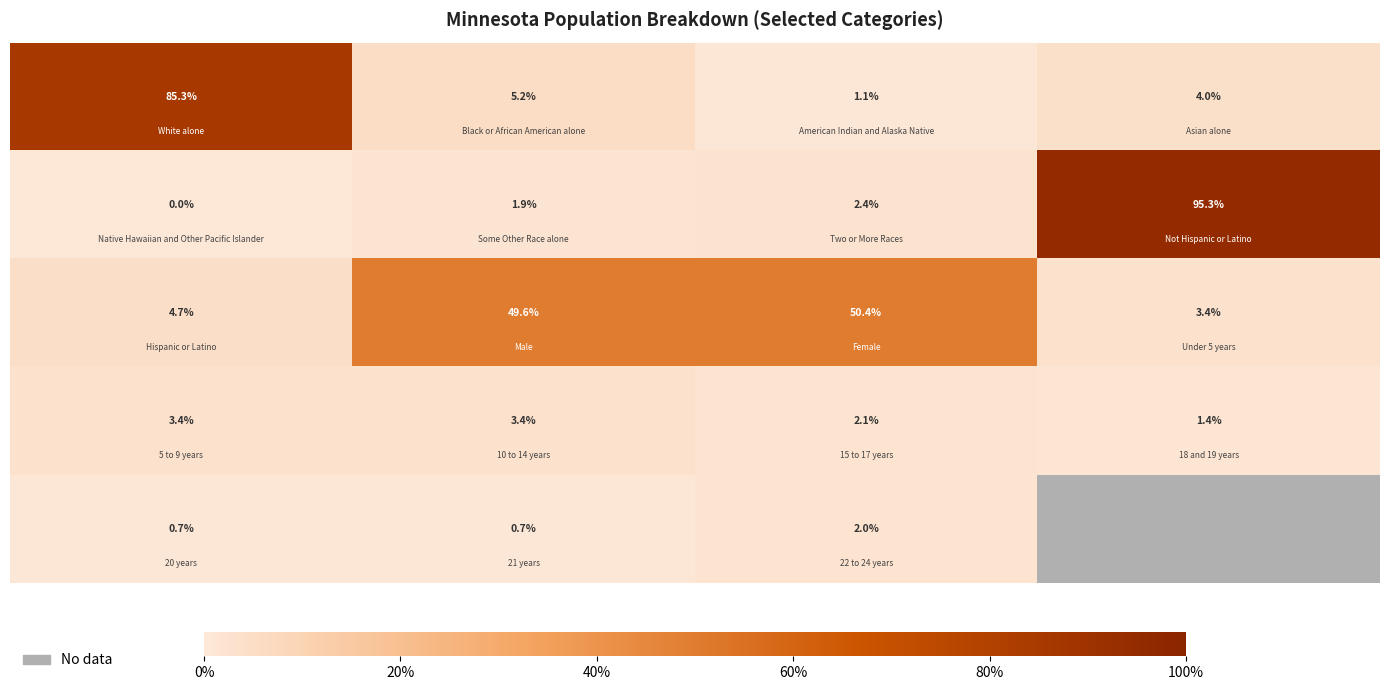

What is the spread (max minus min) of values at 40%?

0.5